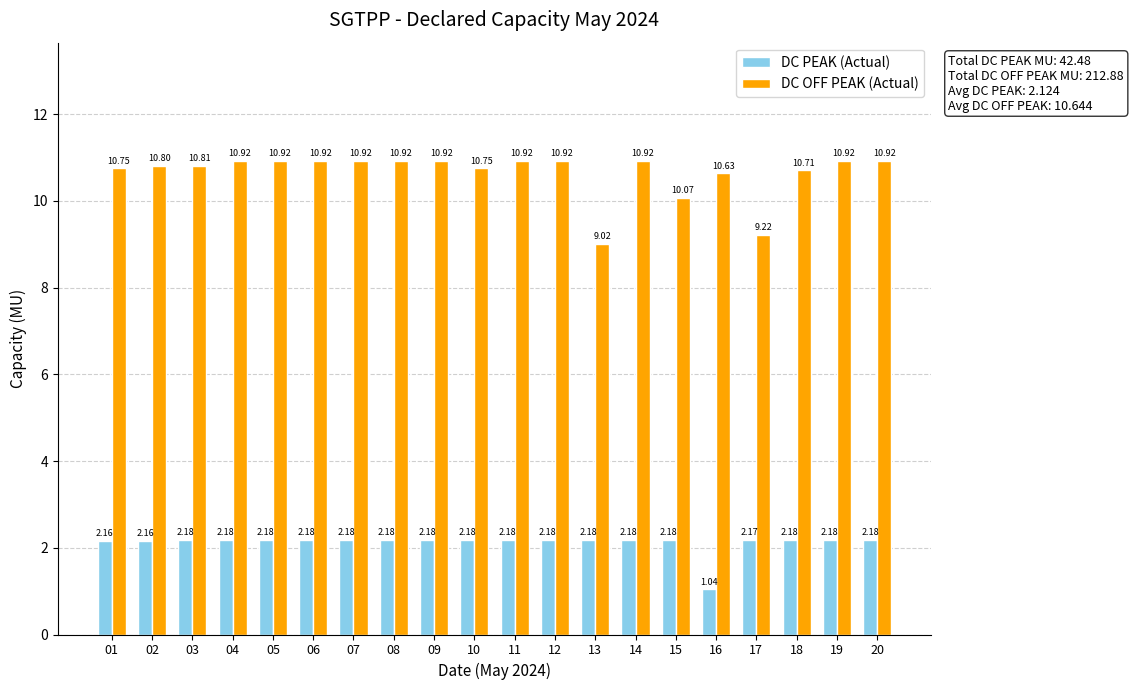

At which label does DC OFF PEAK (Actual) first exceed 10?

01